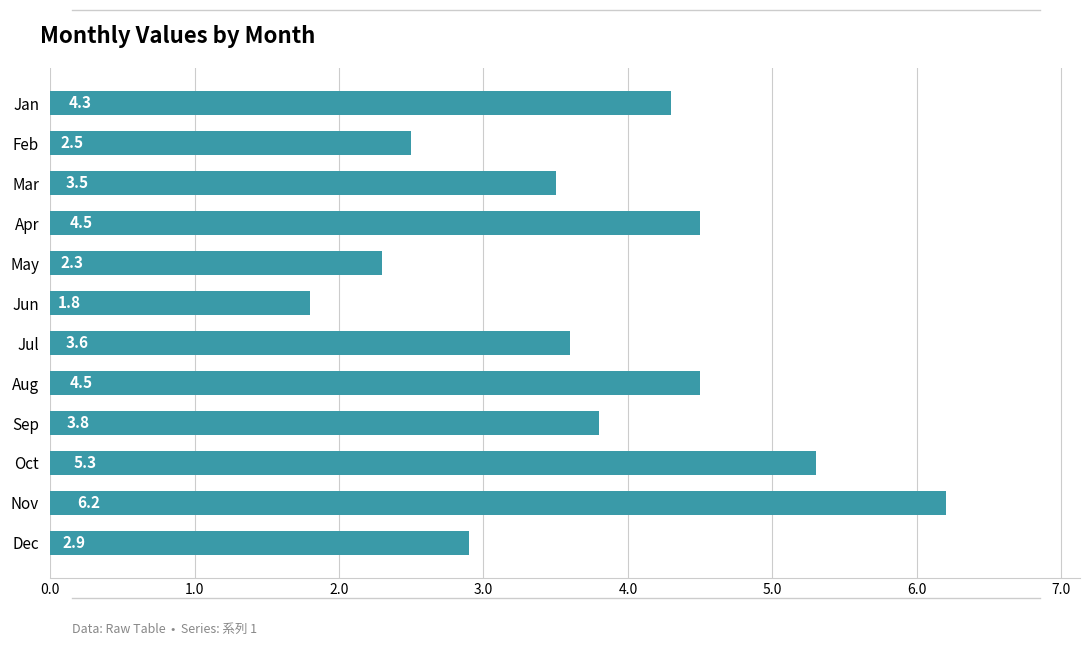

What is the difference between the second highest and minimum values?

3.5